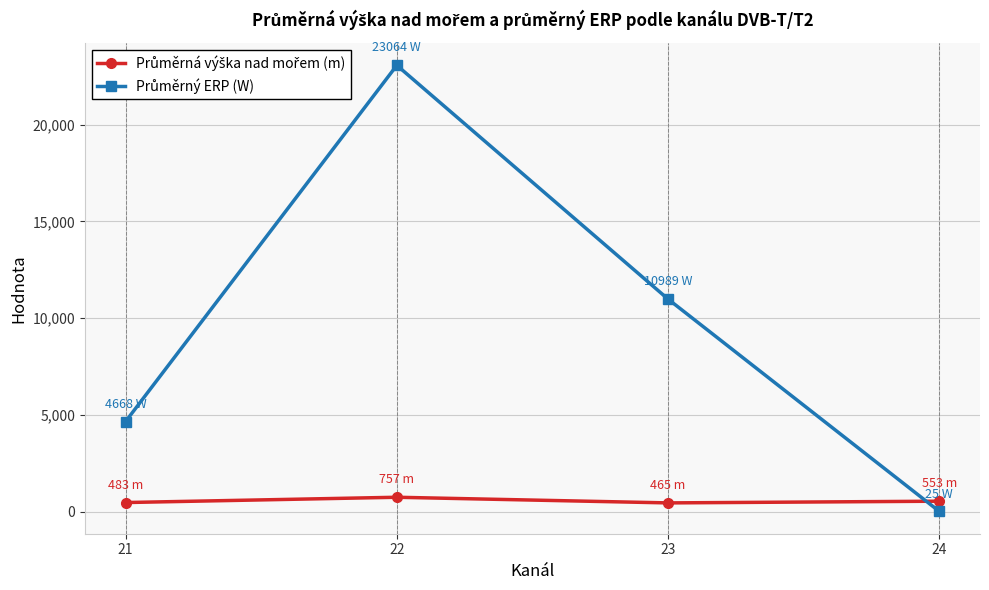

What is the total value across all series at 22?

23820.4